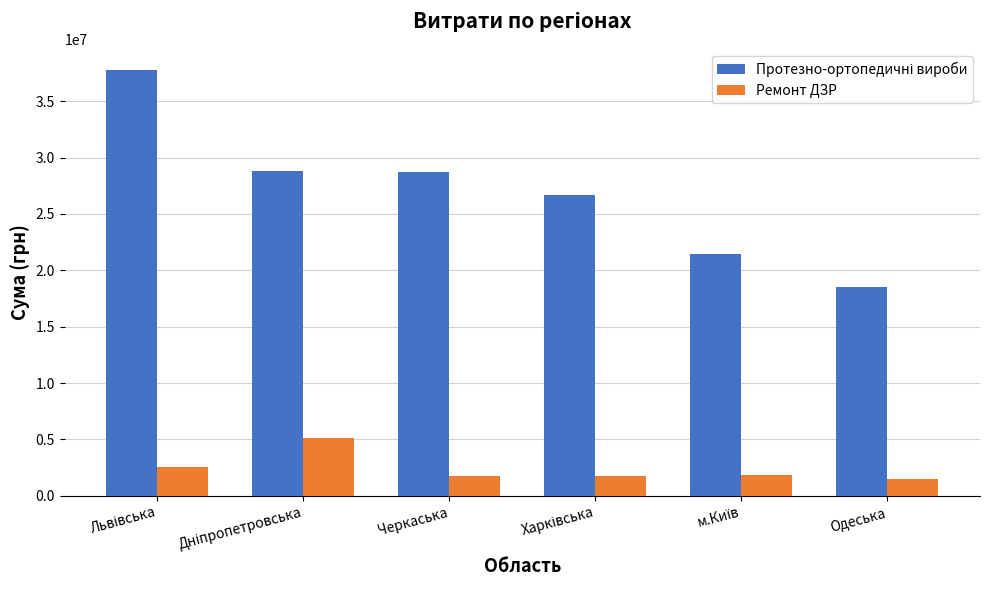

At how many categories does at least one series exceed 7638012?

6